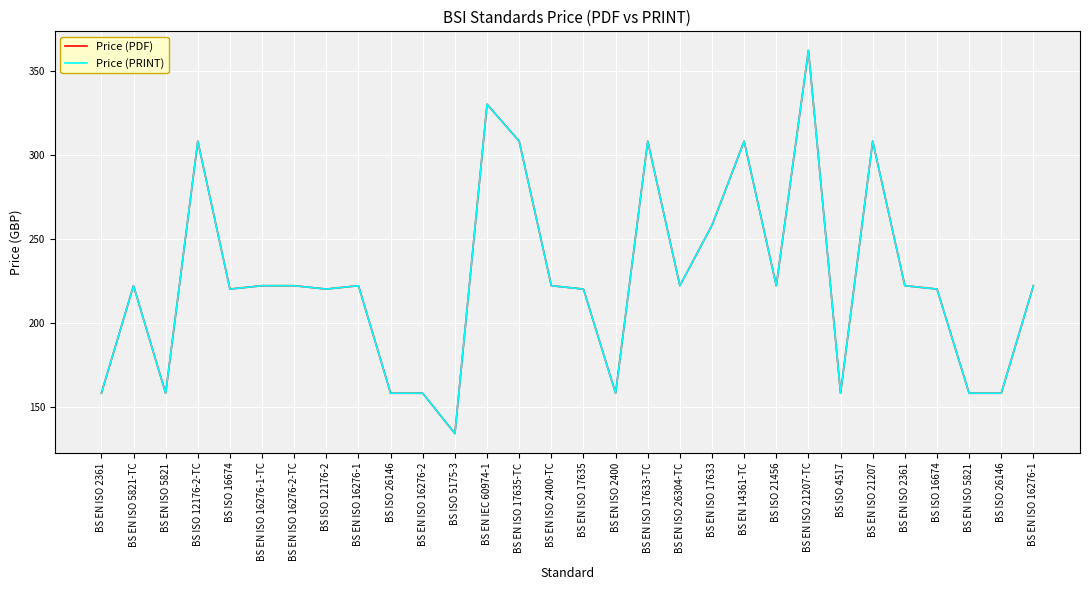

Does the chart display data point markers on the line(s)?

No